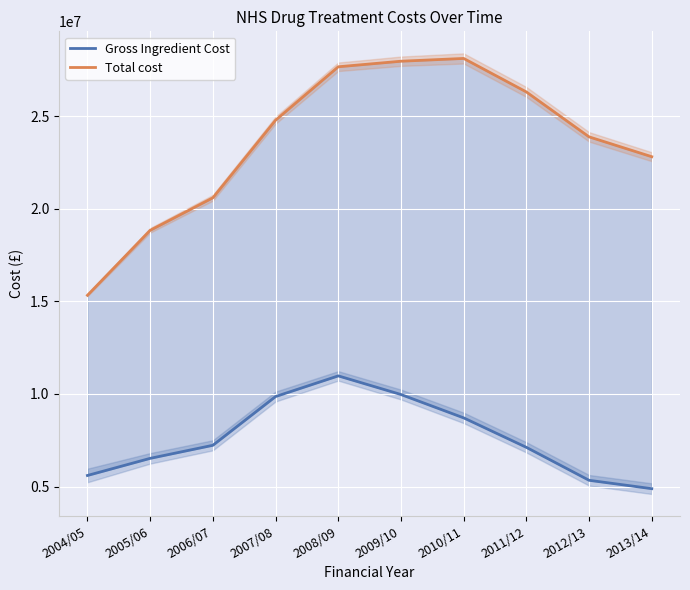

What is the difference between the maximum and minimum values in the Total cost series?

12790821.4